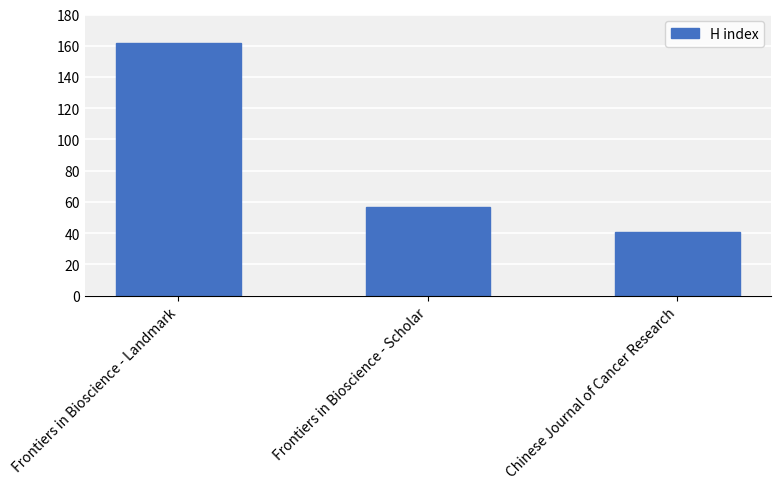

Count the values in the range 41 to 162.

3